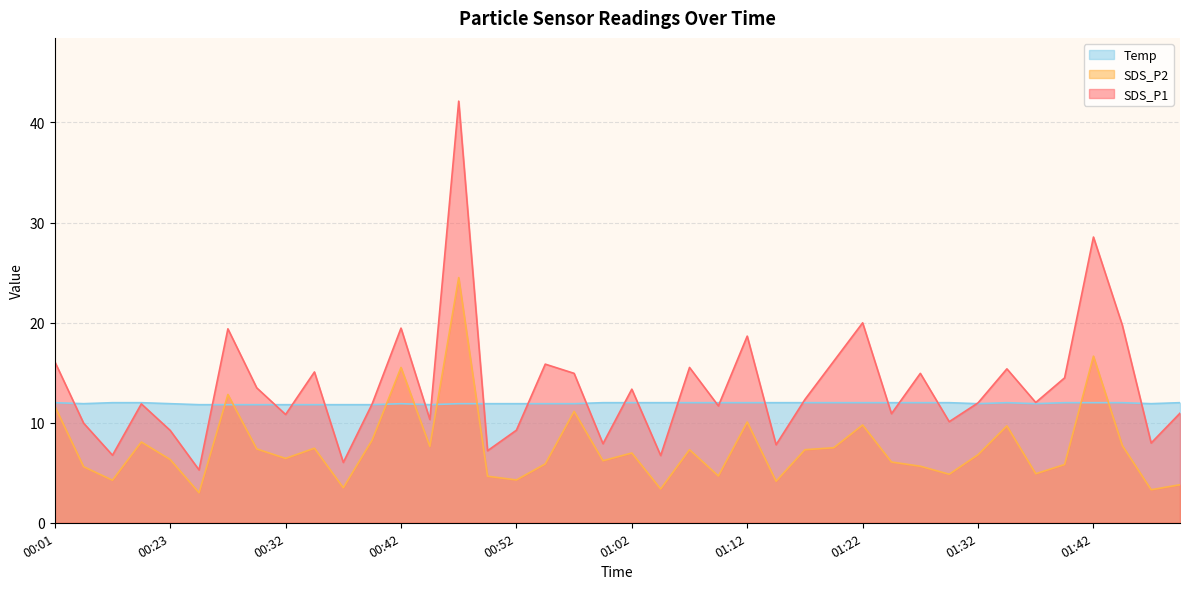

The value of SDS_P1 at 00:27 is 7.6. True or false?

False